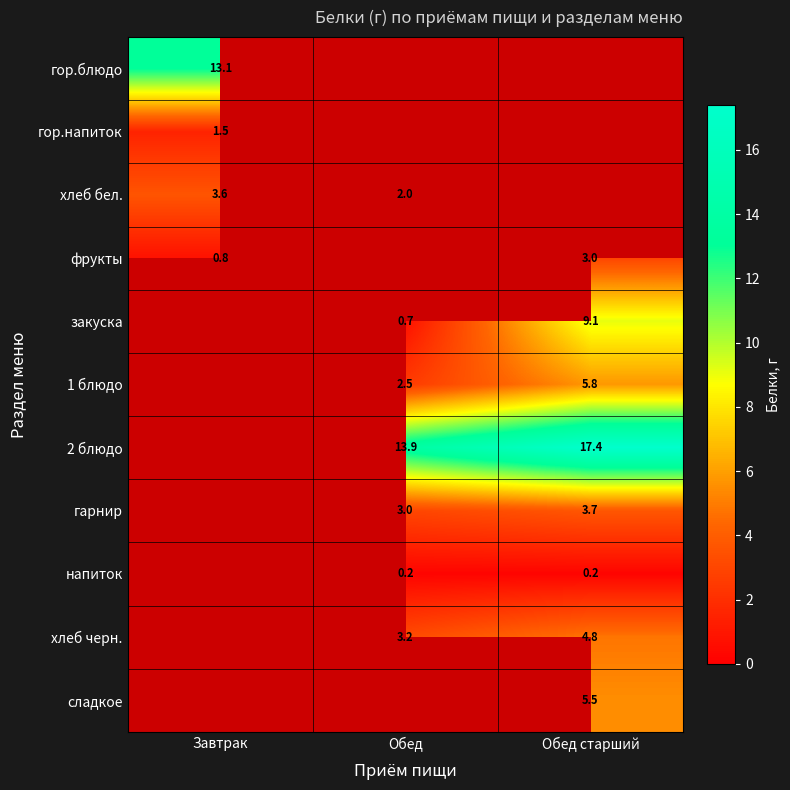

True or false: гарнир has a value of 3.0 at Обед.

True